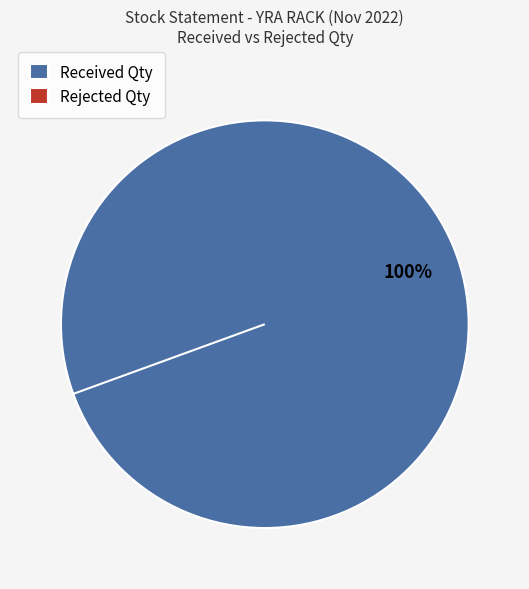

True or false: Rejected Qty accounts for 1% of the total.

False